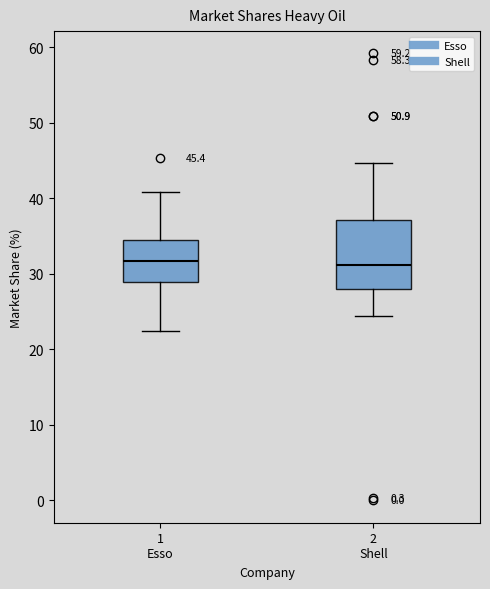

Comparing the boxes themselves (not the whiskers), which one is the tallest?

2 Shell